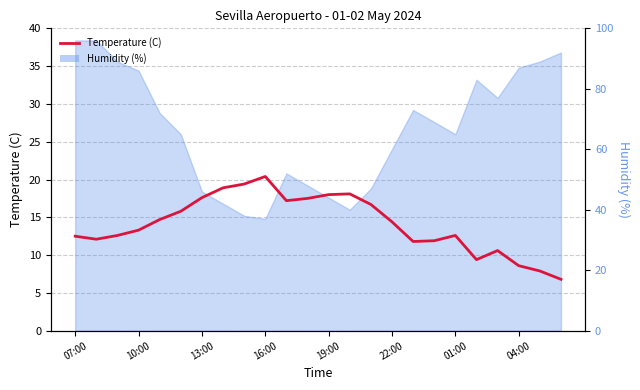

Reading right to left, extract all data points from this chart.

6.8	7.9	8.6	10.6	9.4	12.6	11.9	11.8	14.4	16.7	18.1	18.0	17.5	17.2	20.4	19.4	18.9	17.6	15.8	14.7	13.3	12.6	12.1	12.5